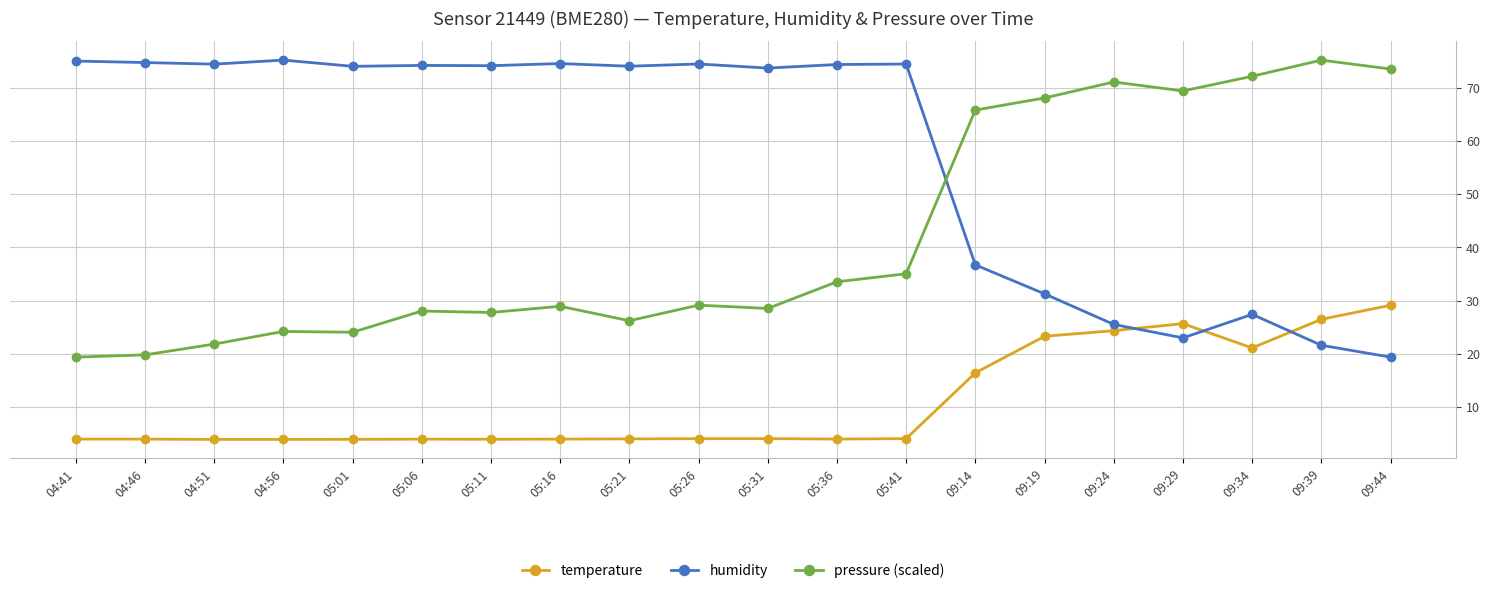

Where does the humidity series first go above 74?

04:41